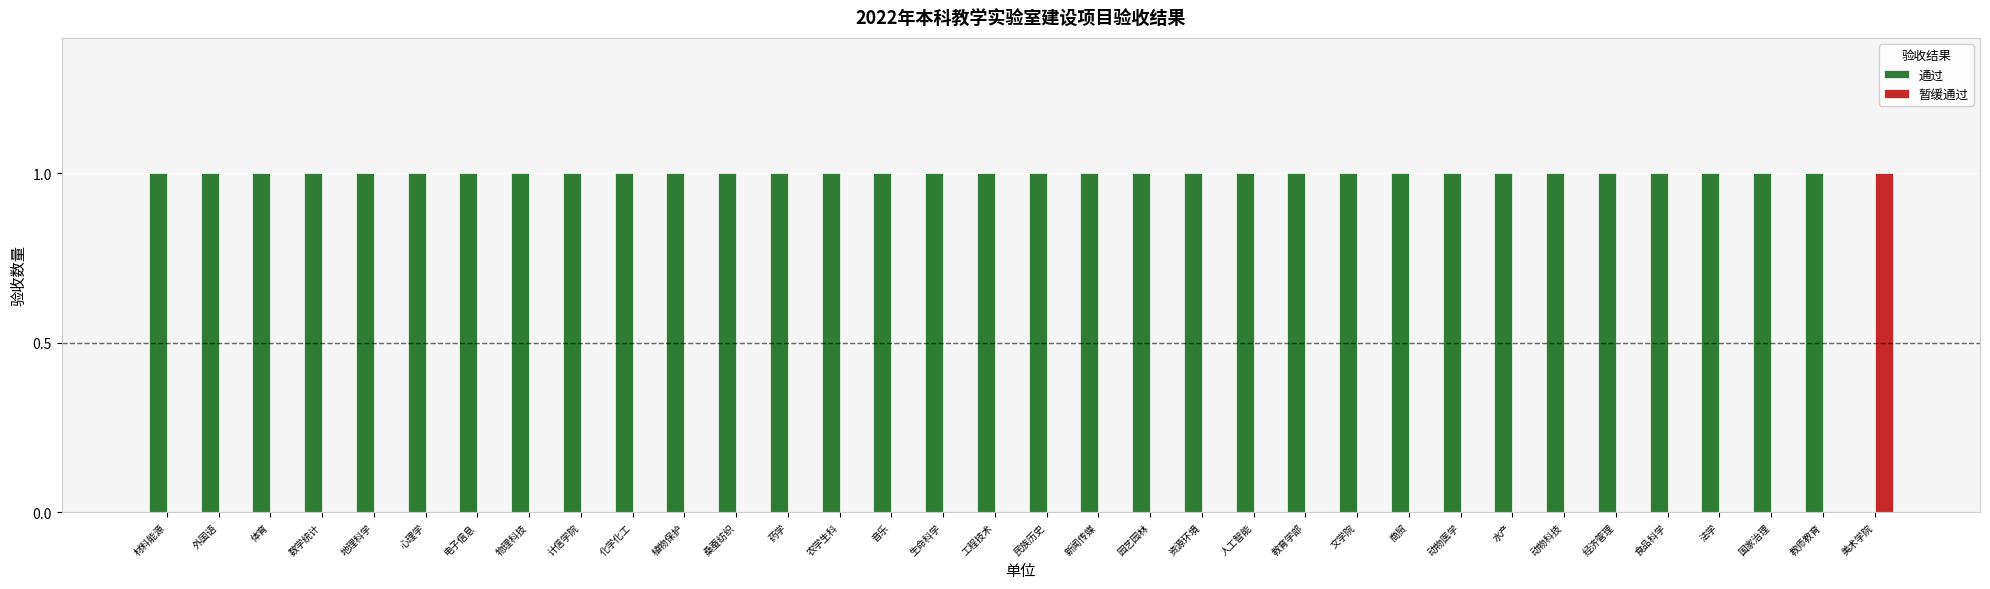

Are the bars grouped side by side (vs. stacked)?

Yes